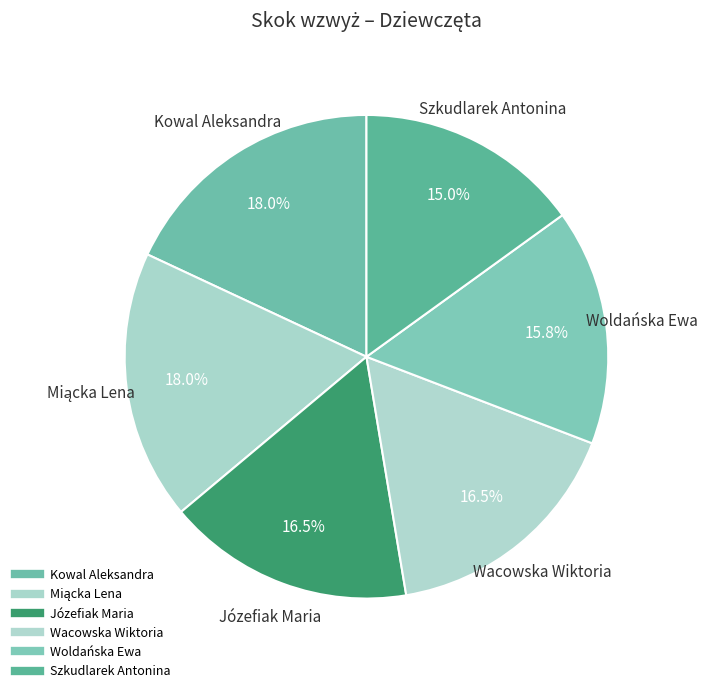

Does any single category account for the majority?

No